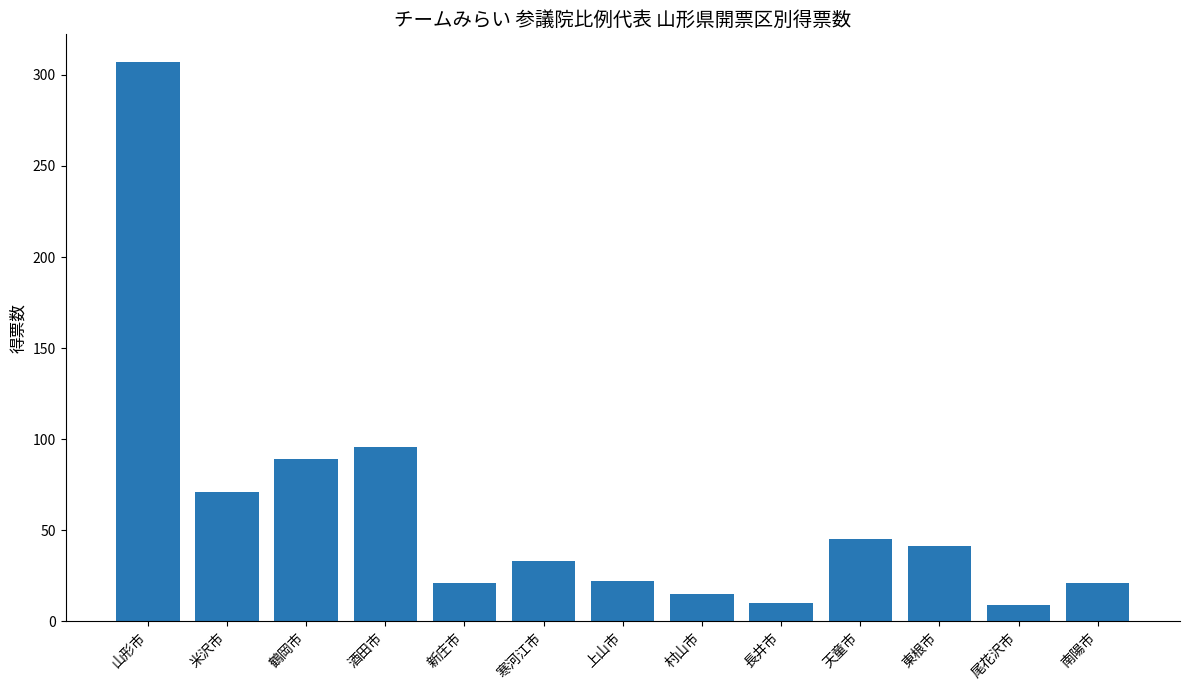

True or false: the data shows 307.0 at 山形市.

True